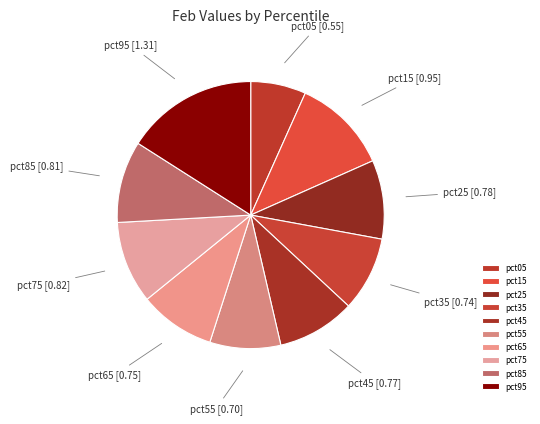

Which category has the biggest portion of the pie?

pct95